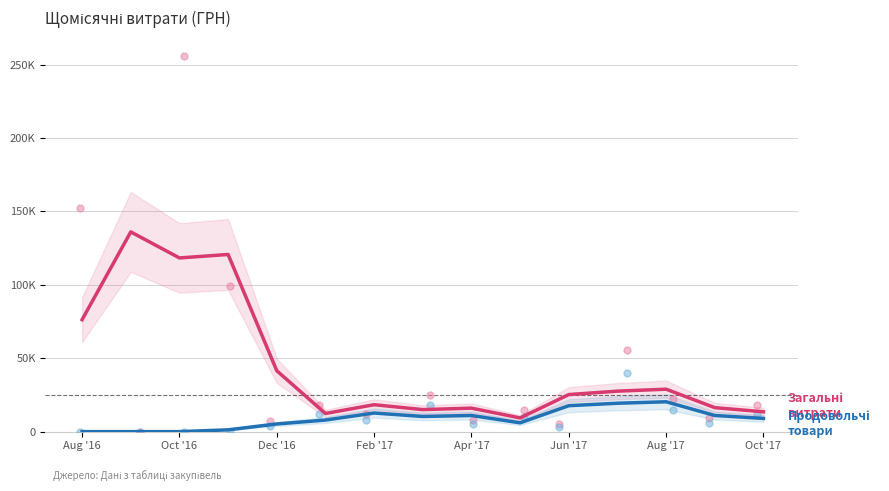

Is the value of Продовольчі товари at Feb '17 greater than the value of Загальні витрати at Dec '16?

No